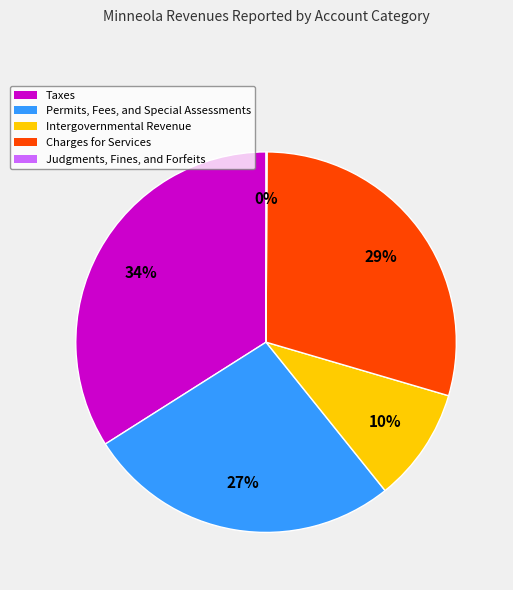

Do Intergovernmental Revenue and Permits, Fees, and Special Assessments together represent more than half of the pie?

No